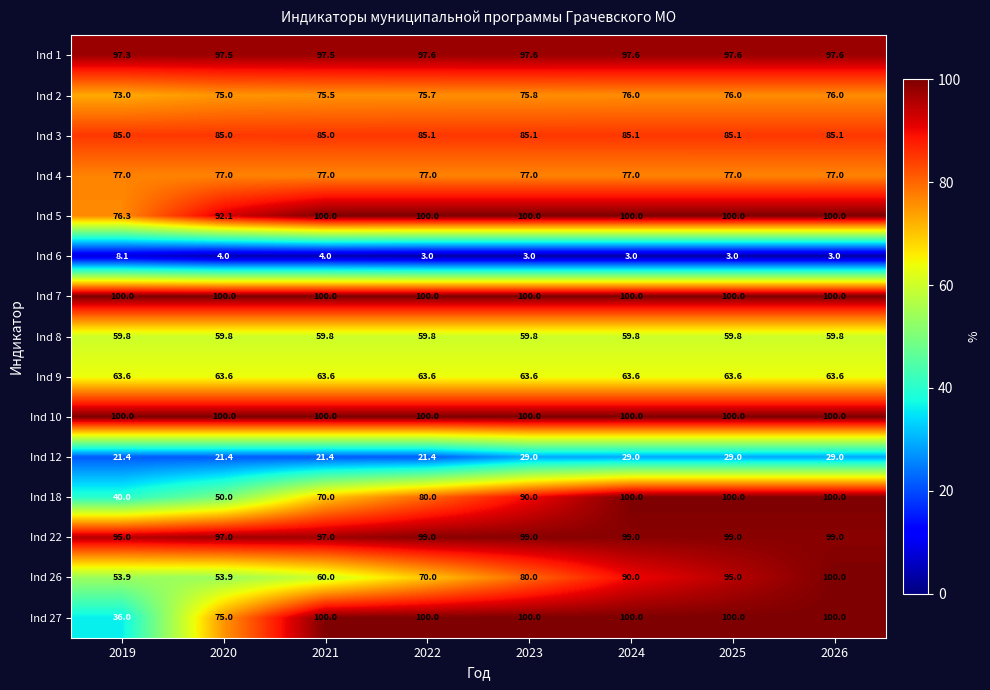

What is the spread (max minus min) of values at 2024?

97.0